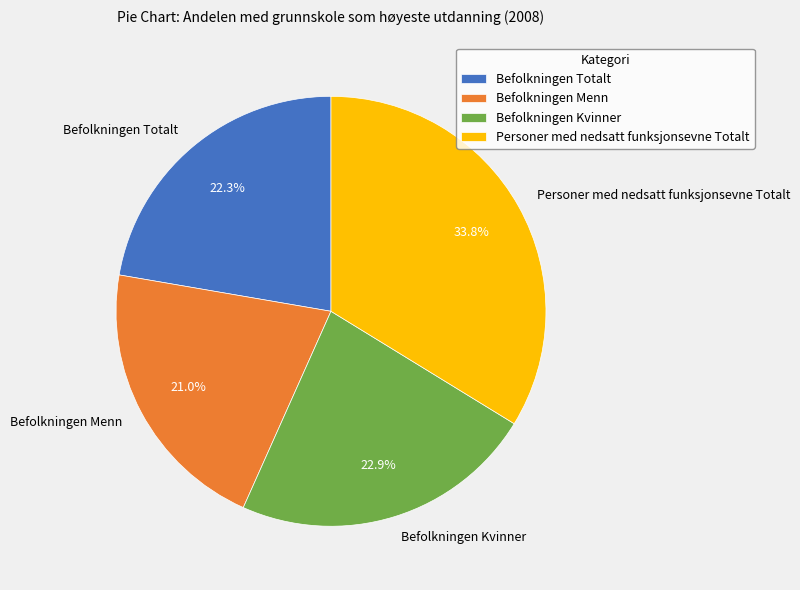

Which has a higher value, Befolkningen Totalt or Befolkningen Kvinner?

Befolkningen Kvinner